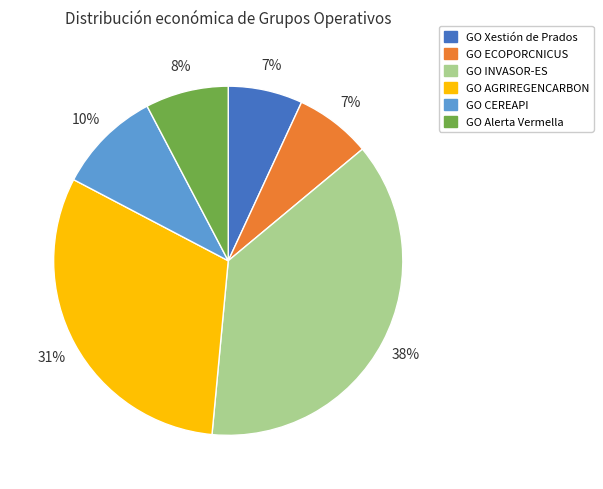

Which slice is the largest?

GO INVASOR-ES